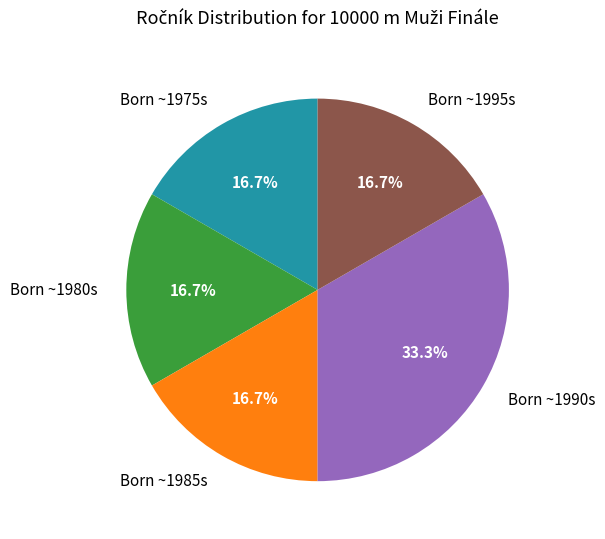

What is the ratio of the value at Born ~1995s to the value at Born ~1975s?

1.0